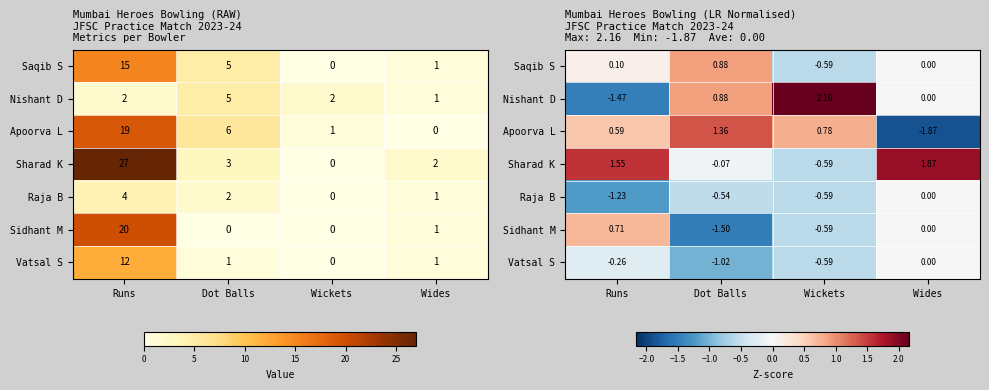

Is it true that Sharad K equals -0.6 at Wickets?

True